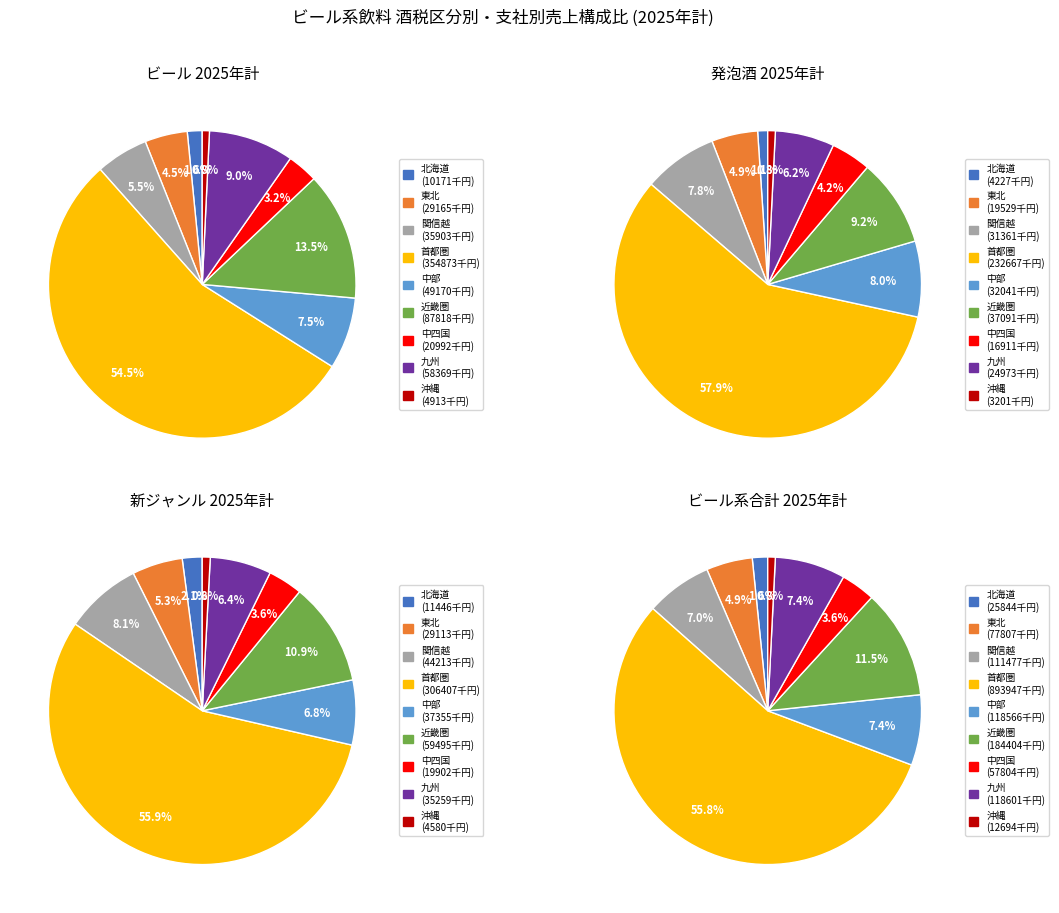

Is the sum of 九州 and 近畿圏 greater than half?

No